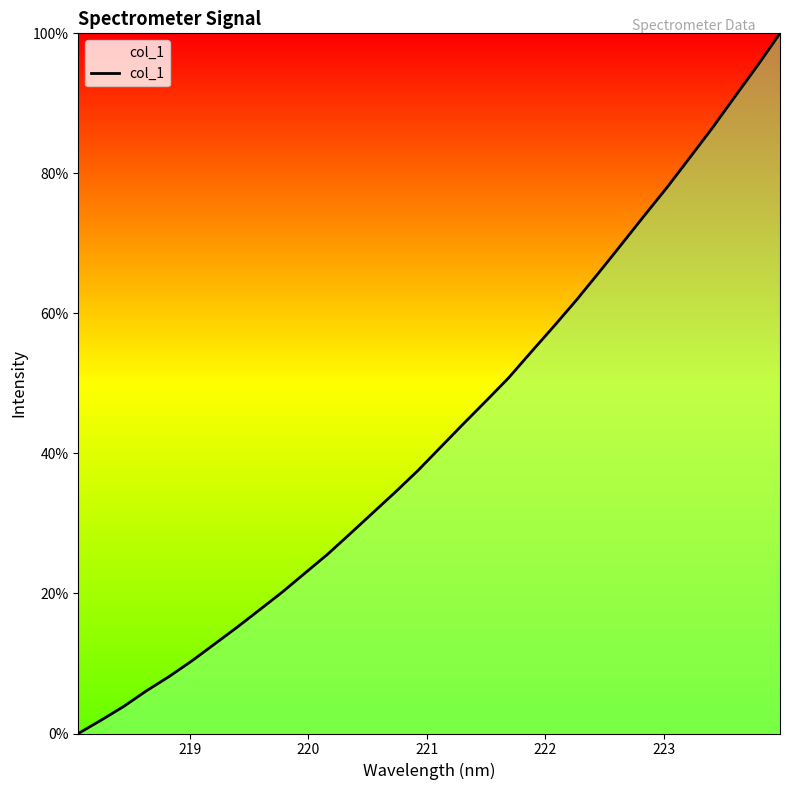

What is the maximum value shown in the chart?

100.0